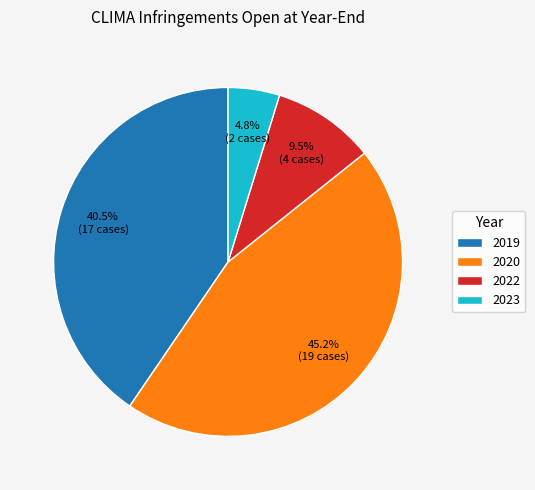

What is the ratio of the value at 2020 to the value at 2019?

1.1